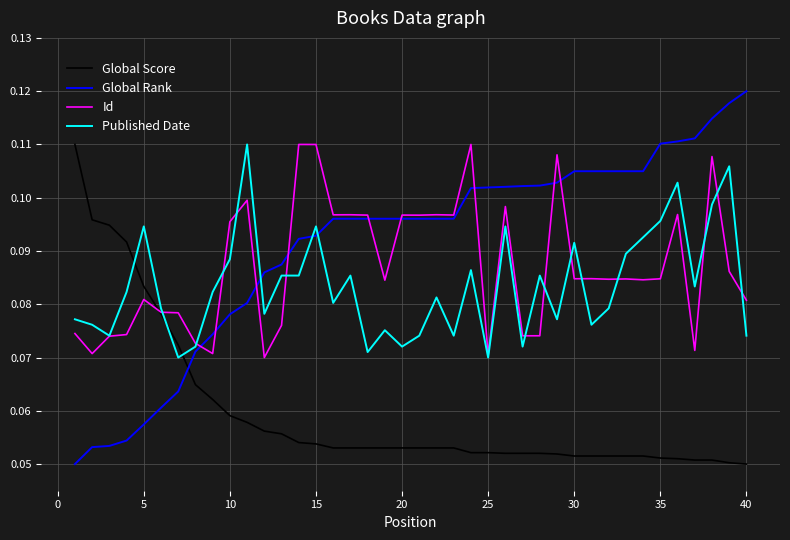

Which series has the largest range (max minus min)?

Global Rank